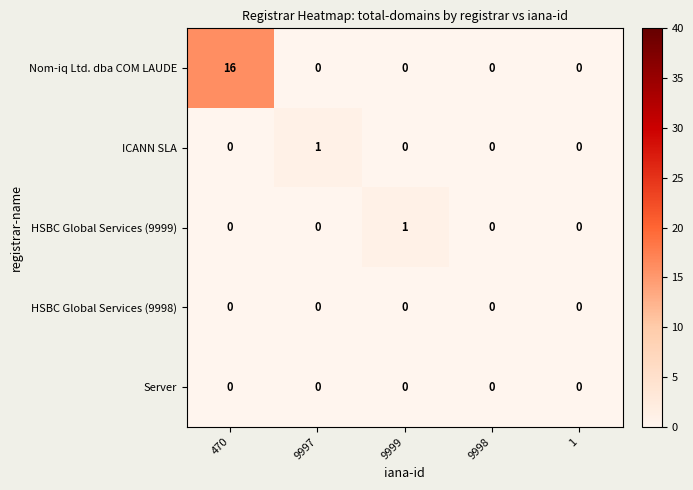

The value of HSBC Global Services (9999) at 470 is -1. True or false?

False